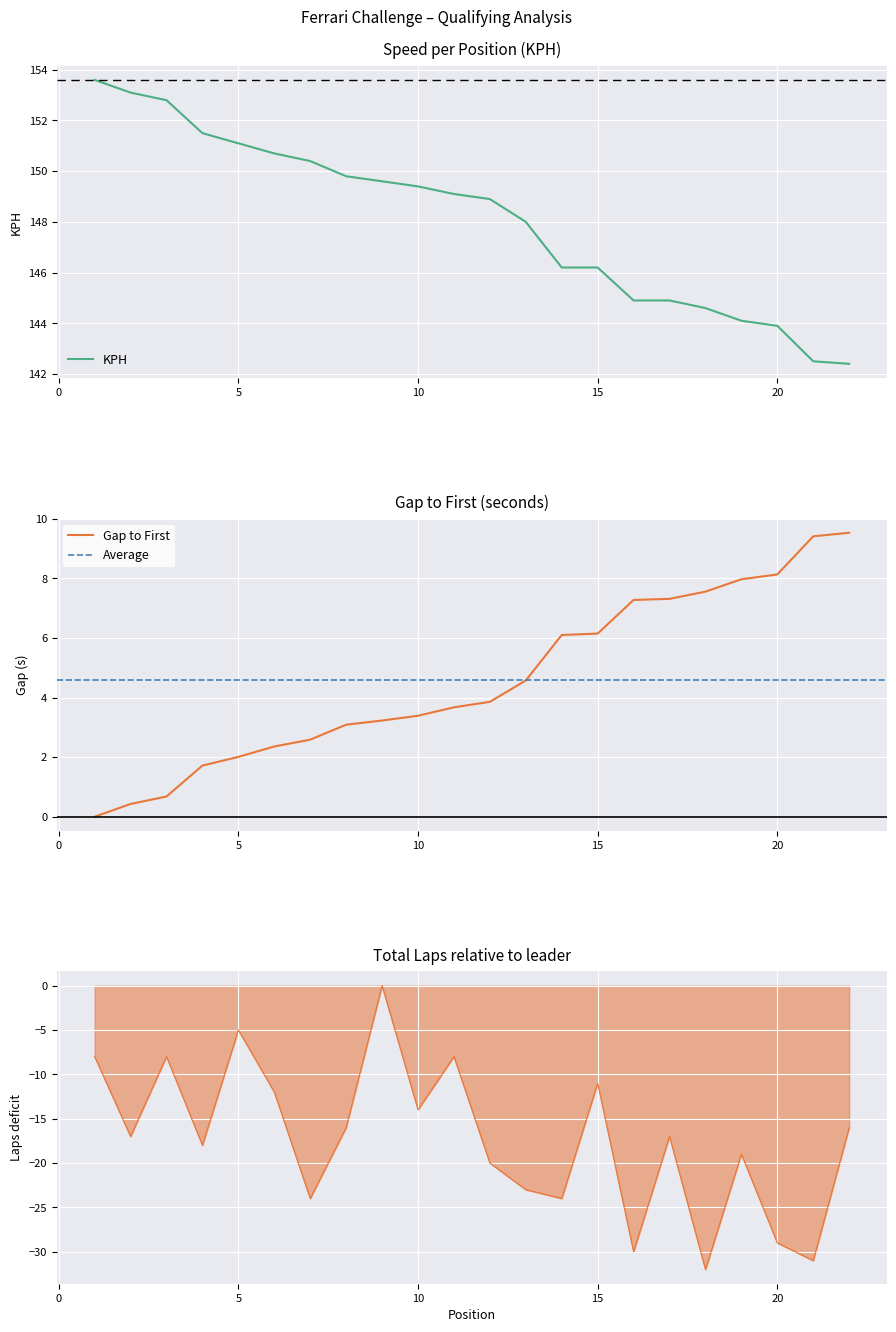

In LAPS, how many points are lower than both neighbors (excluding endpoints)?

8